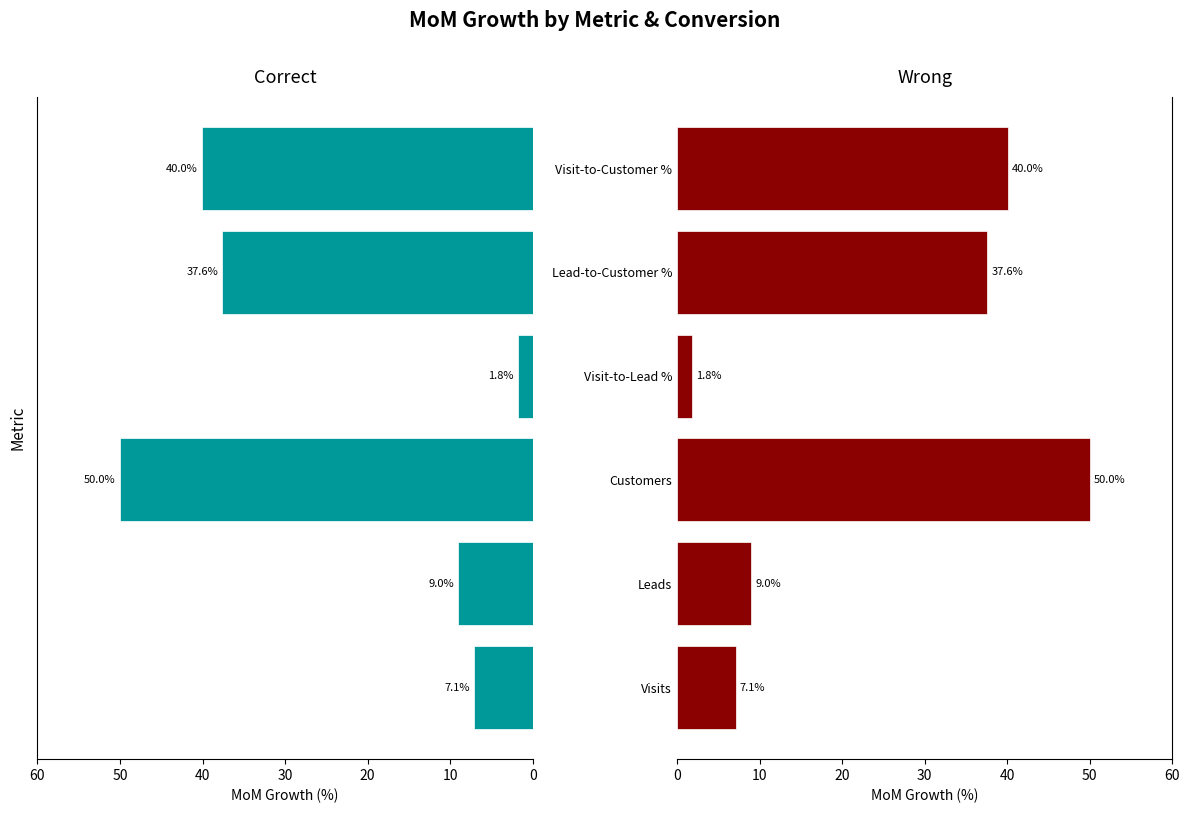

Reading right to left, transcribe all the data shown in this chart.

40.0	37.6	1.8	50.0	9.0	7.1